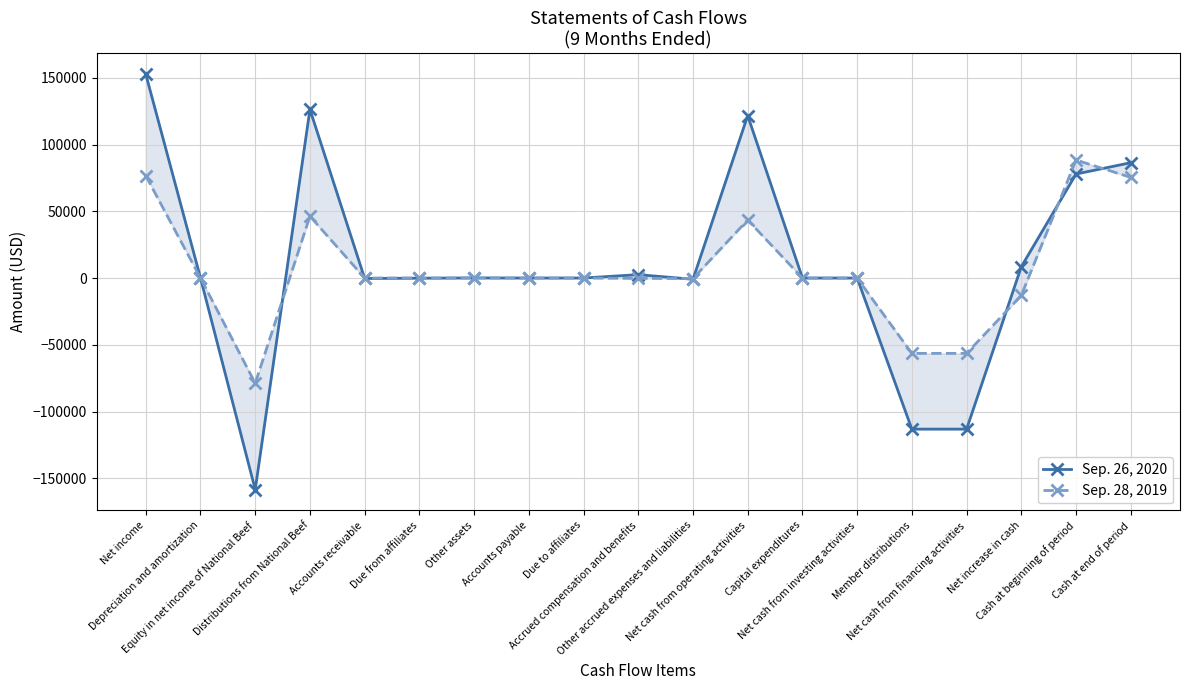

In Sep. 28, 2019, how many points are higher than both neighbors (excluding endpoints)?

4